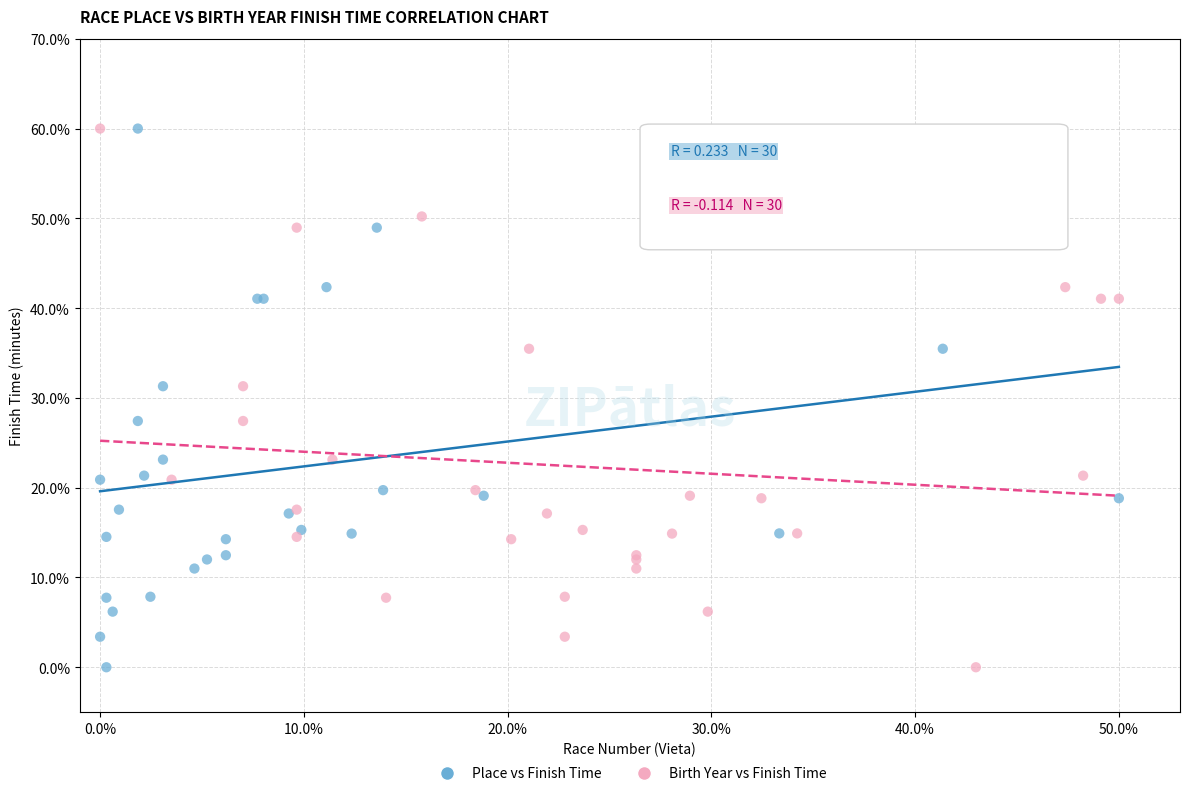

What are all the series names shown in the legend?

Place vs Finish Time, Birth Year vs Finish Time